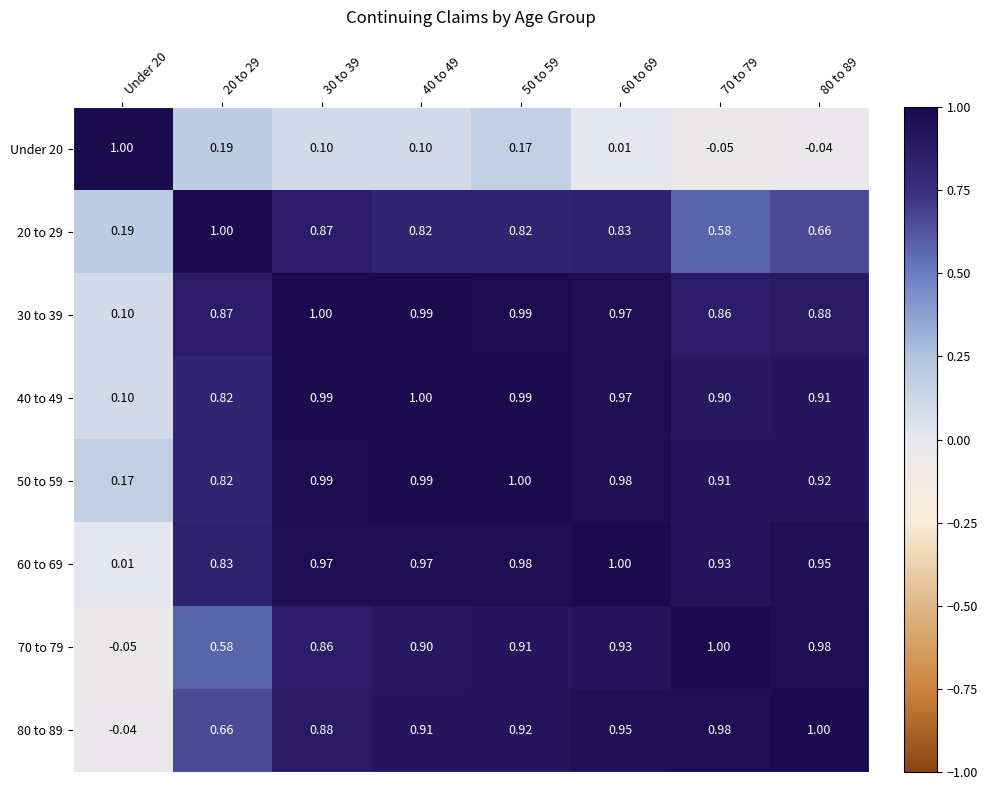

Is the value of Under 20 at 30 to 39 greater than the value of 60 to 69 at Under 20?

Yes